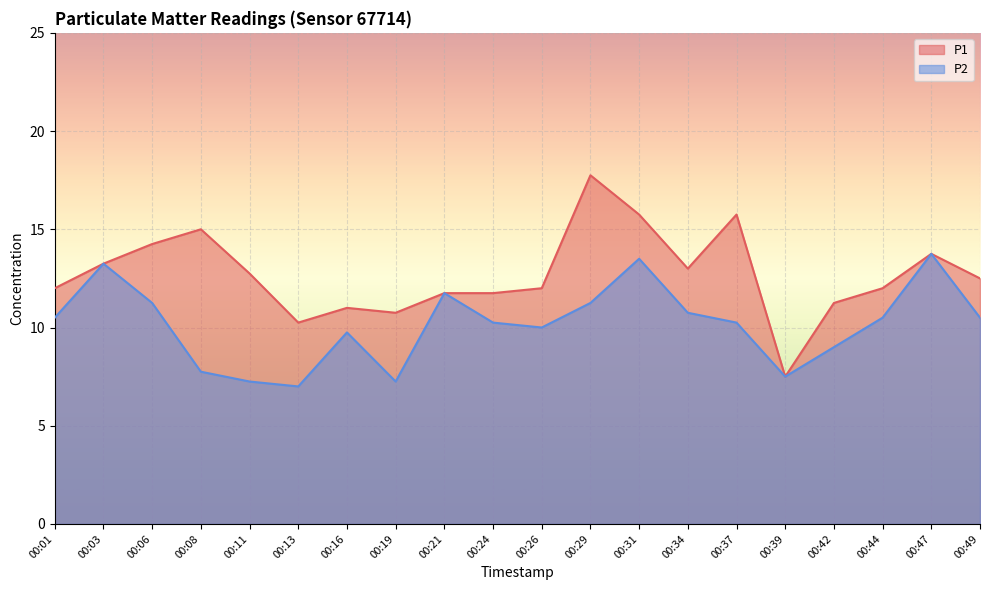

True or false: P1 has more than 0 interior local peaks.

True